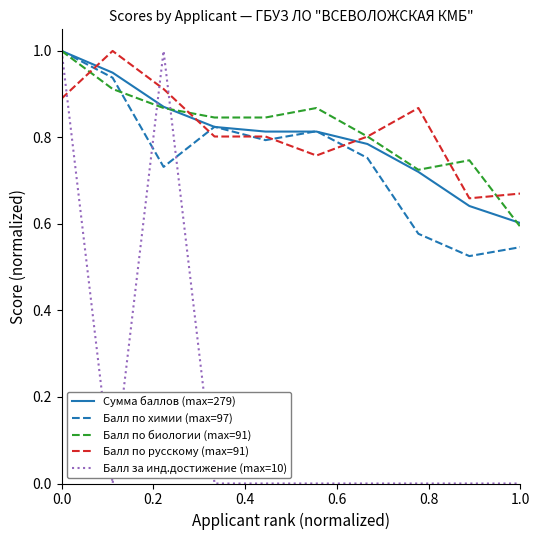

What is the sum of all Сумма баллов (max=279) values?

8.0